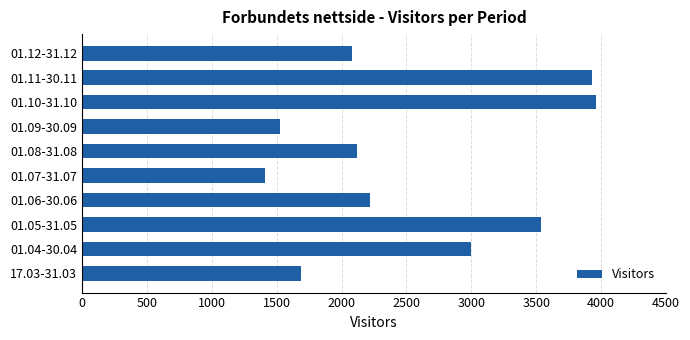

What is the difference between the maximum and minimum values?

2549